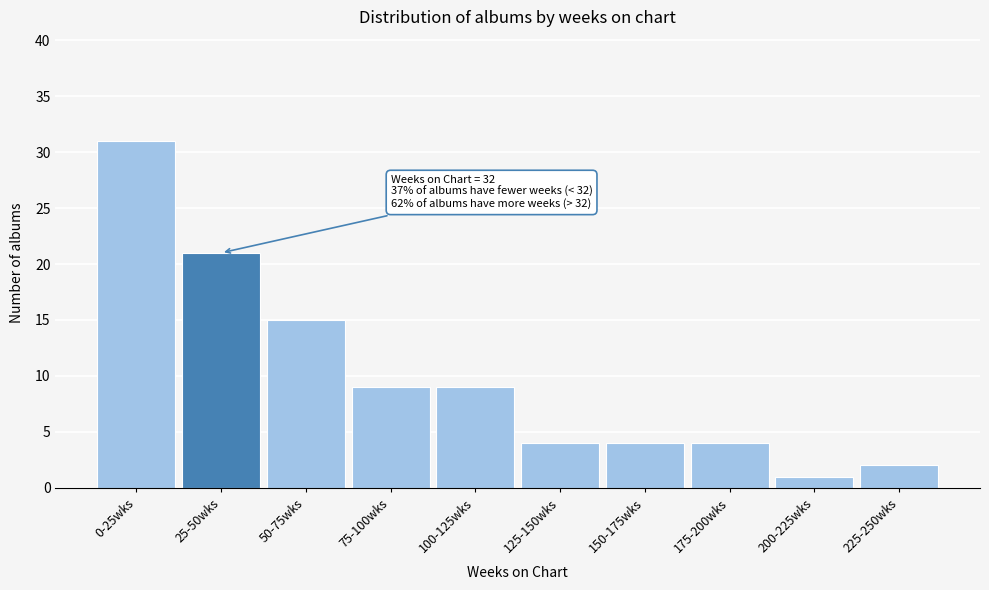

Reading right to left, list all the values displayed in this chart.

225-250wks=2	200-225wks=1	175-200wks=4	150-175wks=4	125-150wks=4	100-125wks=9	75-100wks=9	50-75wks=15	25-50wks=21	0-25wks=31